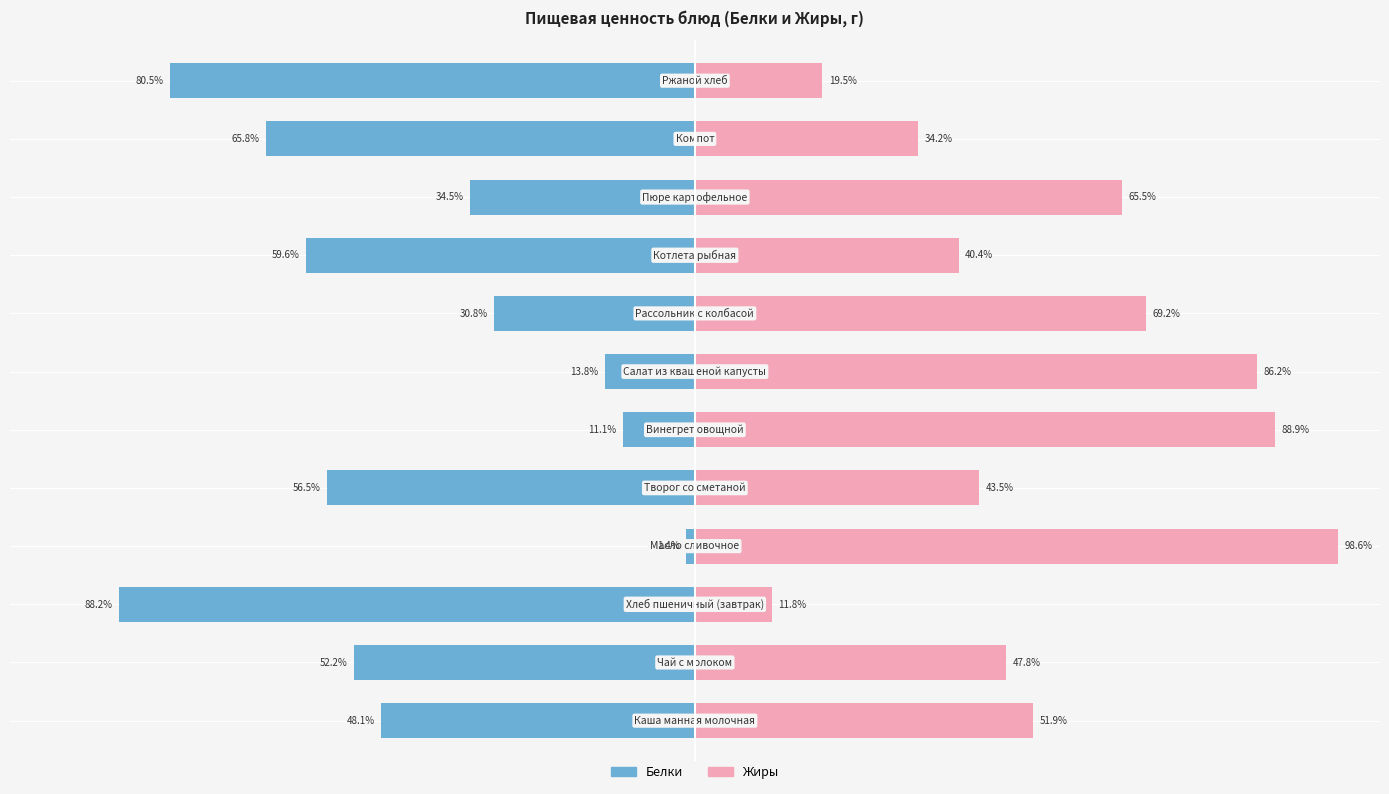

What is the sum of the Белки values at 5 and 6?

-24.8